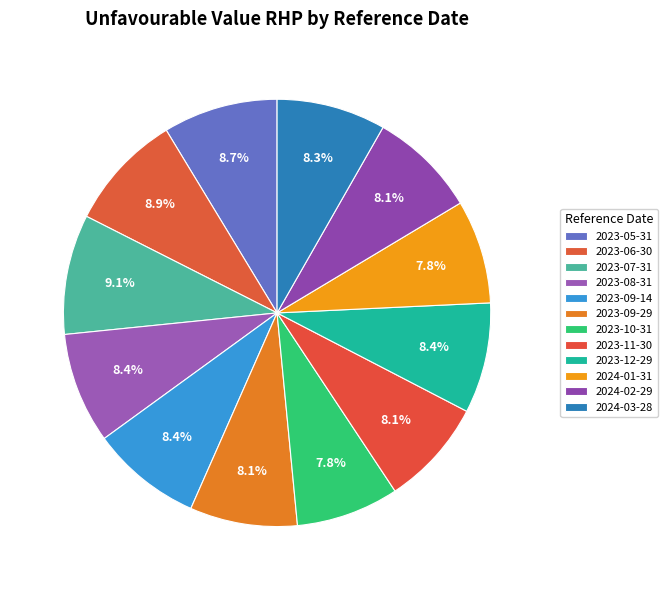

To the nearest percent, what is the difference between the largest and smallest slice percentages?

1%